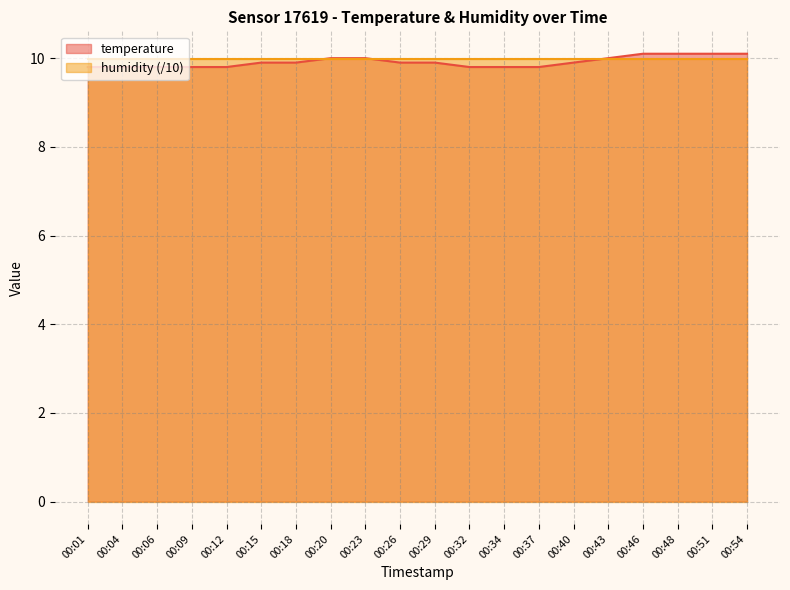

Approximately how many times larger is the value at 00:29 compared to 00:20?

1.0